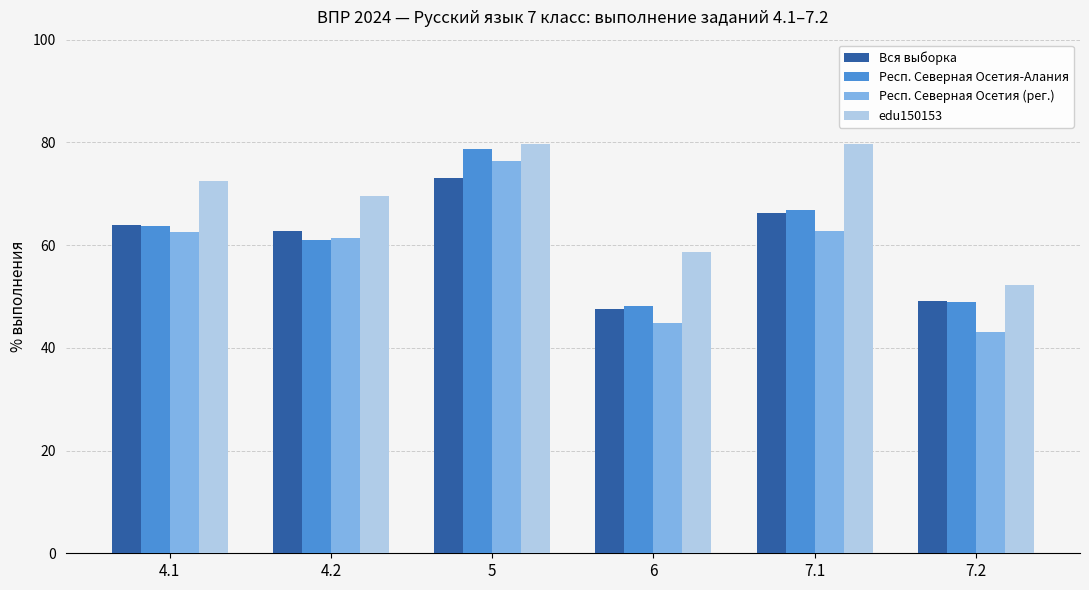

The value of edu150153 at 6 is 40.0. True or false?

False